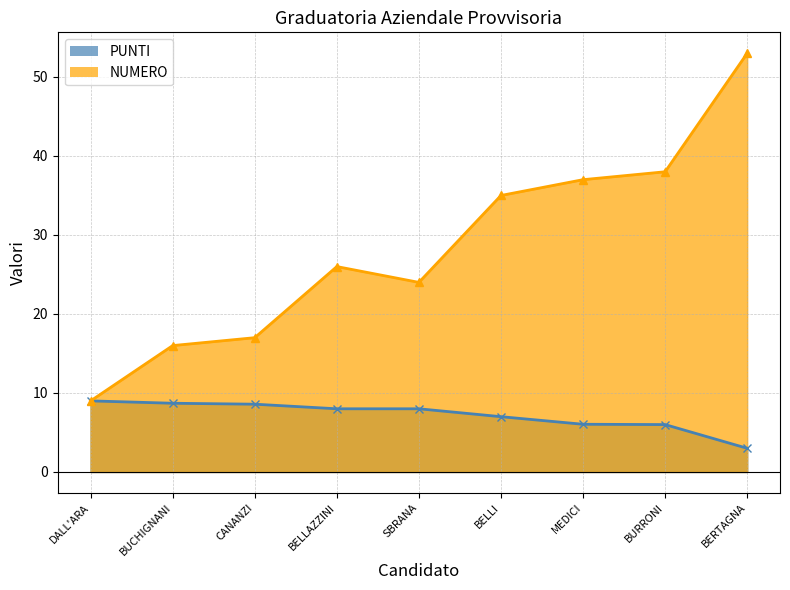

What are all the series names shown in the legend?

PUNTI, NUMERO